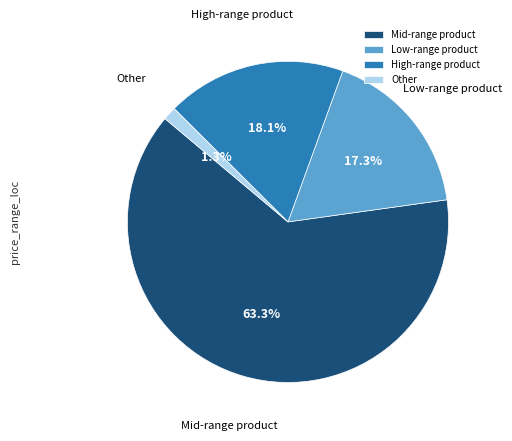

Is the sum of High-range product and Other greater than half?

No